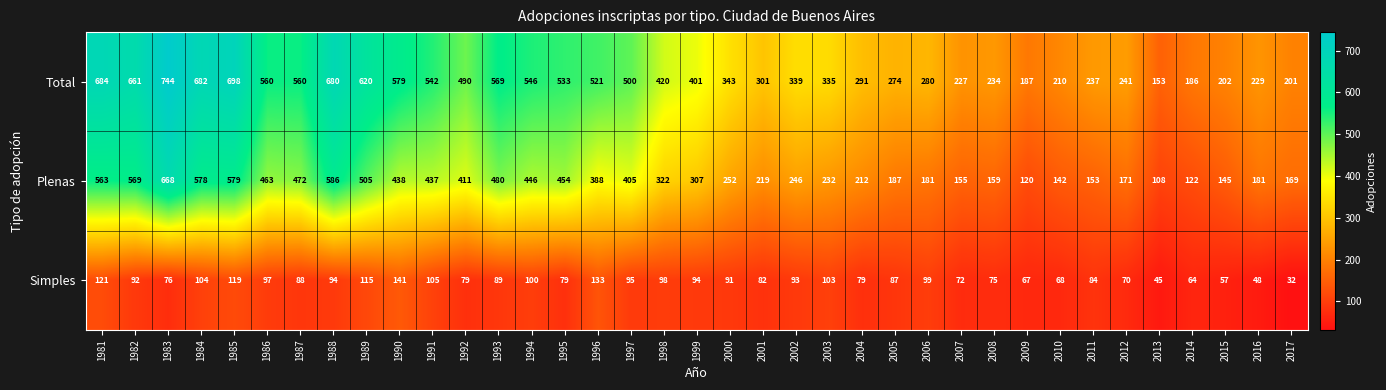

What is the greatest value displayed?

744